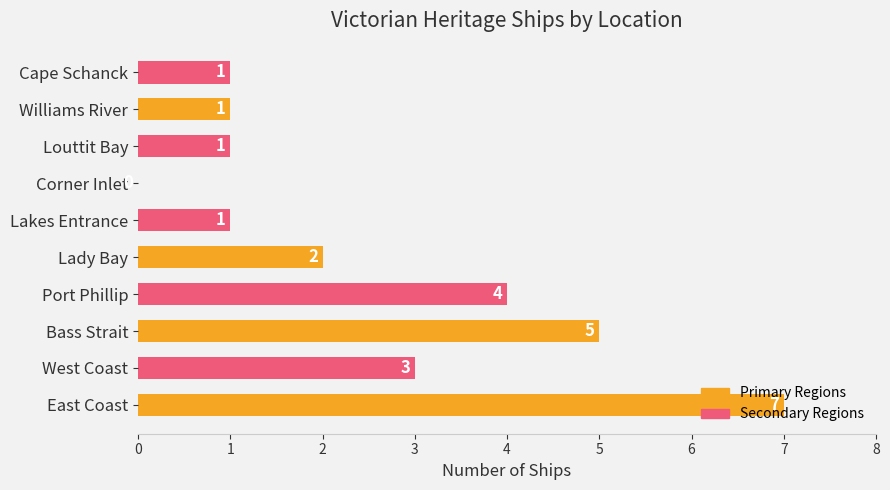

What is the change in value from East Coast to Williams River?

-6